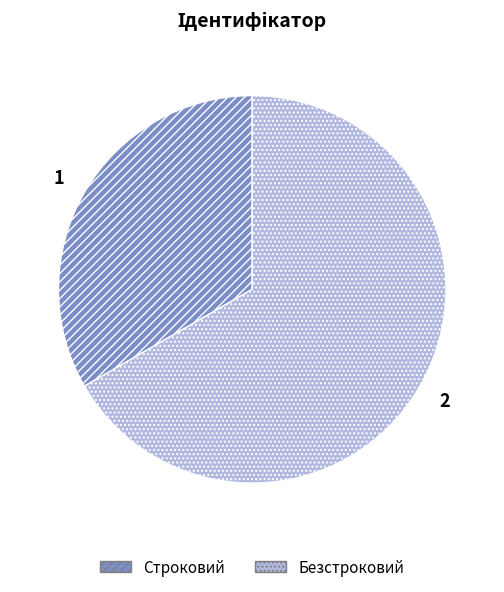

Which category has the smallest portion of the pie?

Строковий